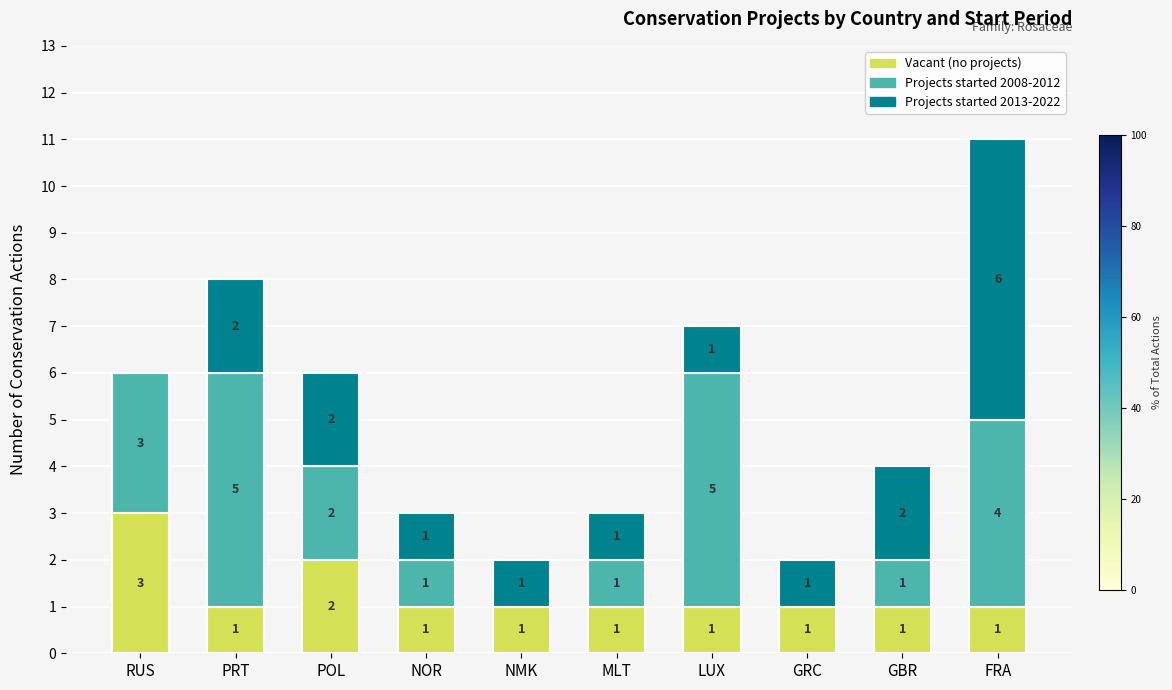

What is the total value across all series at LUX?

7